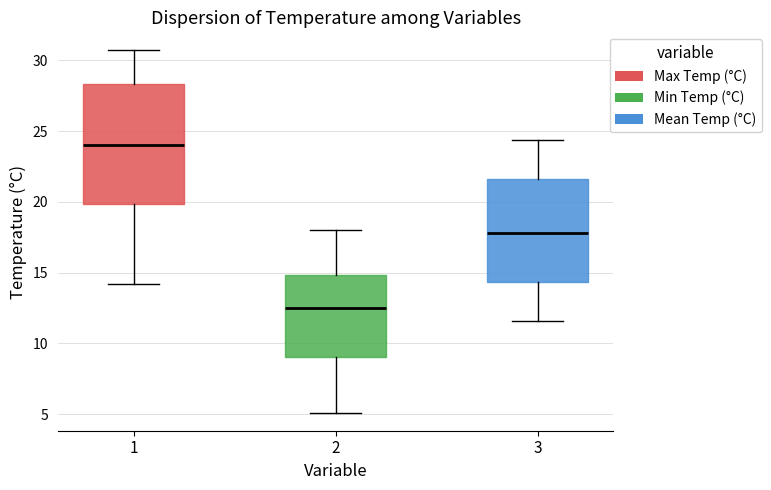

Comparing the boxes themselves (not the whiskers), which one is the tallest?

1